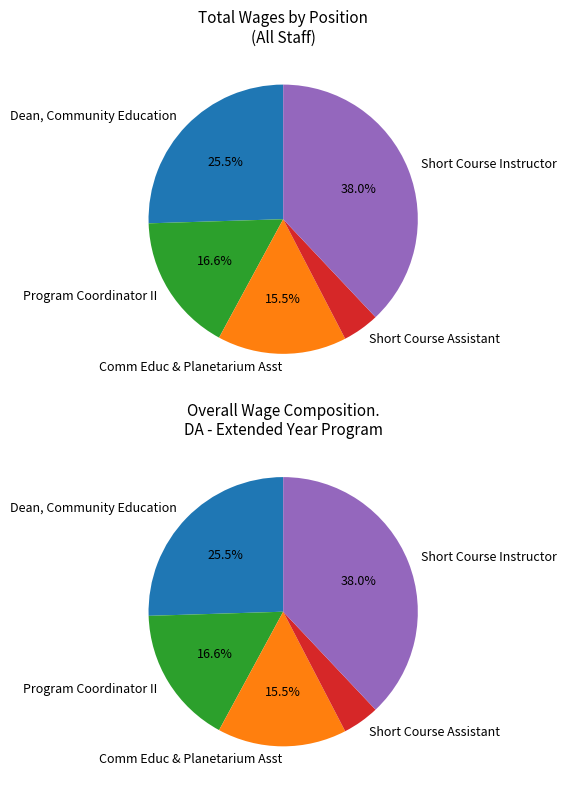

Count the number of slices in the pie.

5